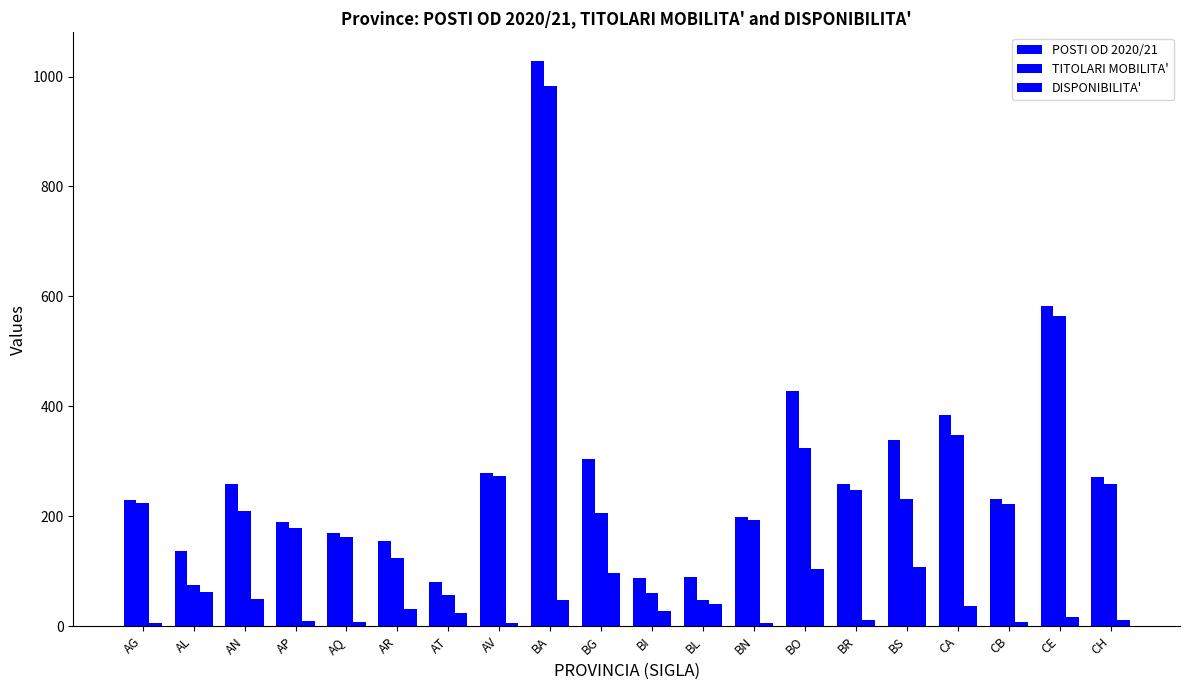

What is the value of the DISPONIBILITA' bar at the 20th from the left?

12